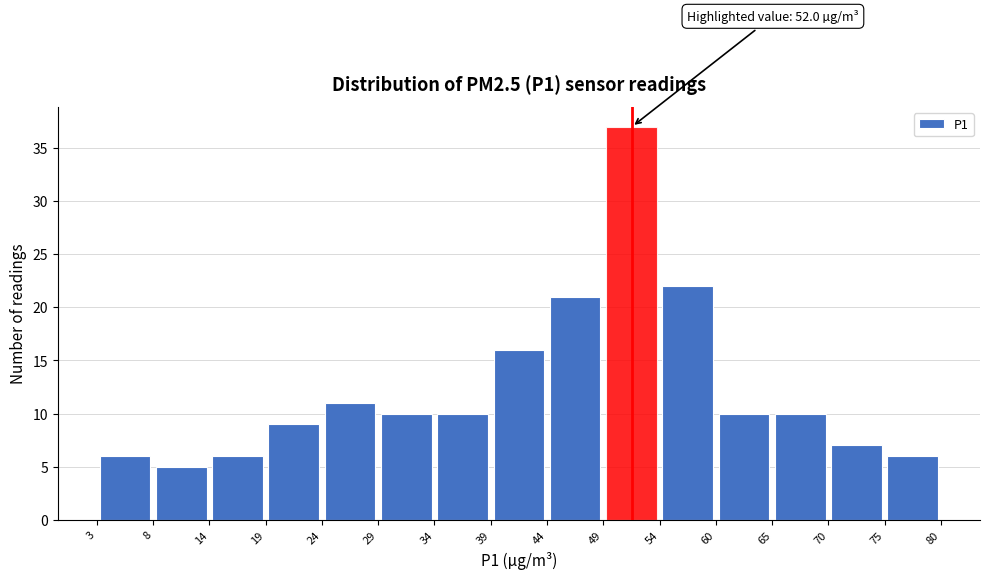

Which range on the x-axis has the tallest bar?

49 to 54